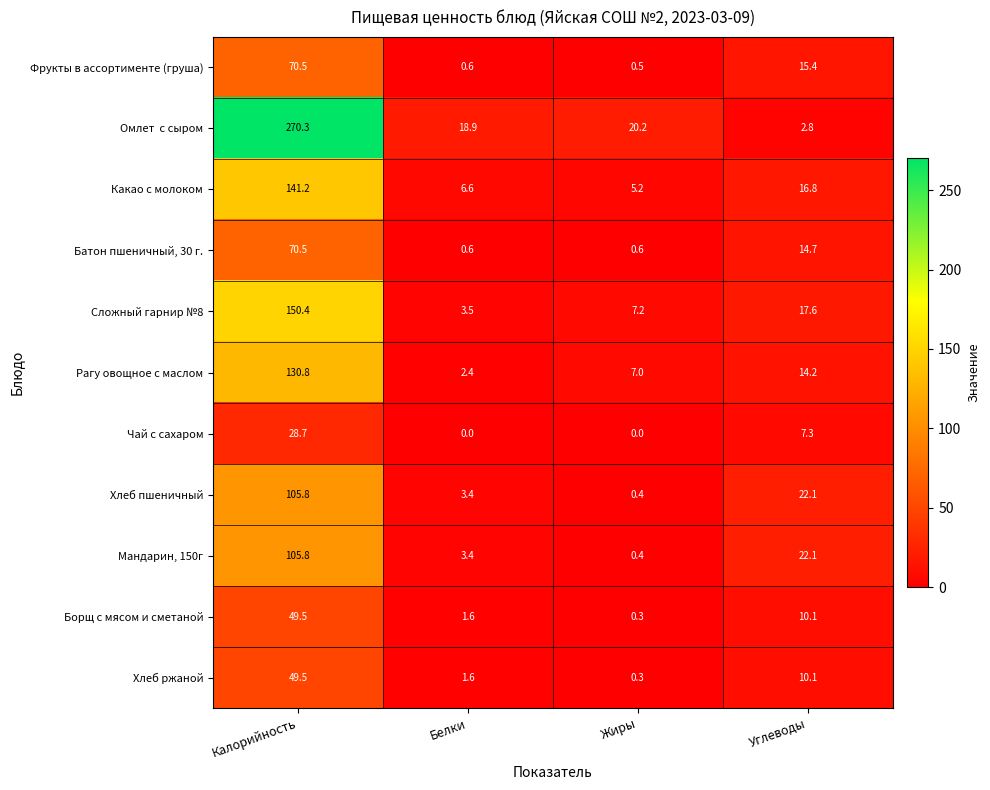

True or false: Сложный гарнир №8 has a value of 5.1 at Белки.

False